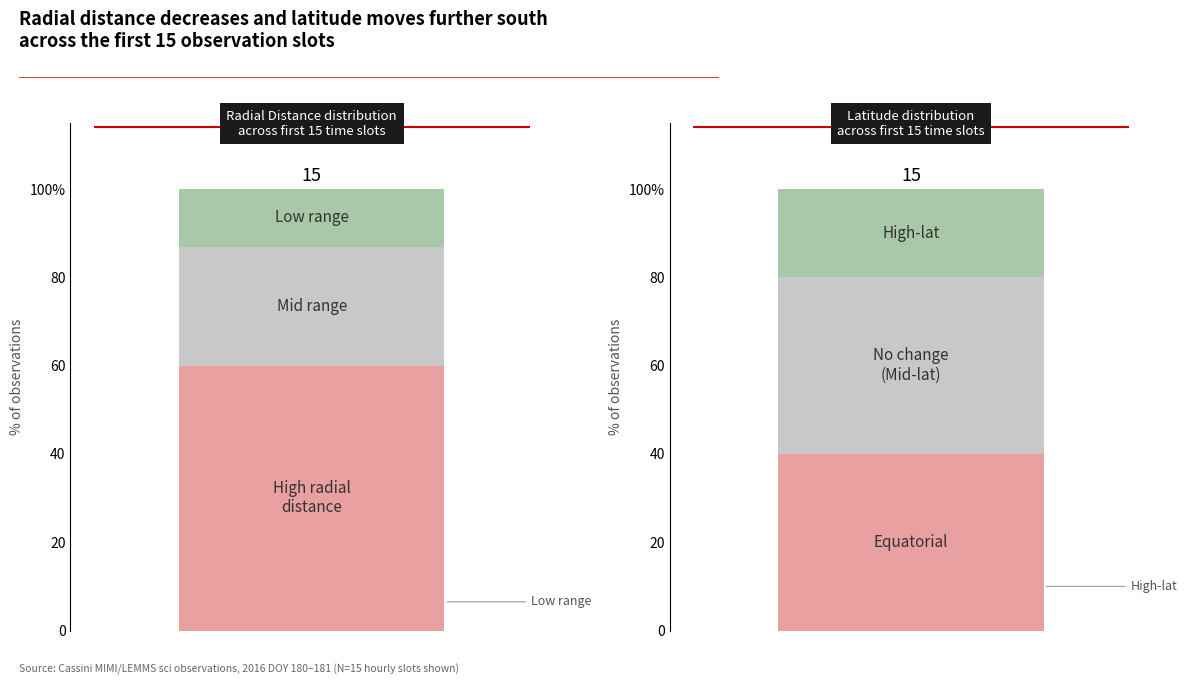

True or false: Low has a value of 22.6 at Local_Time.

False